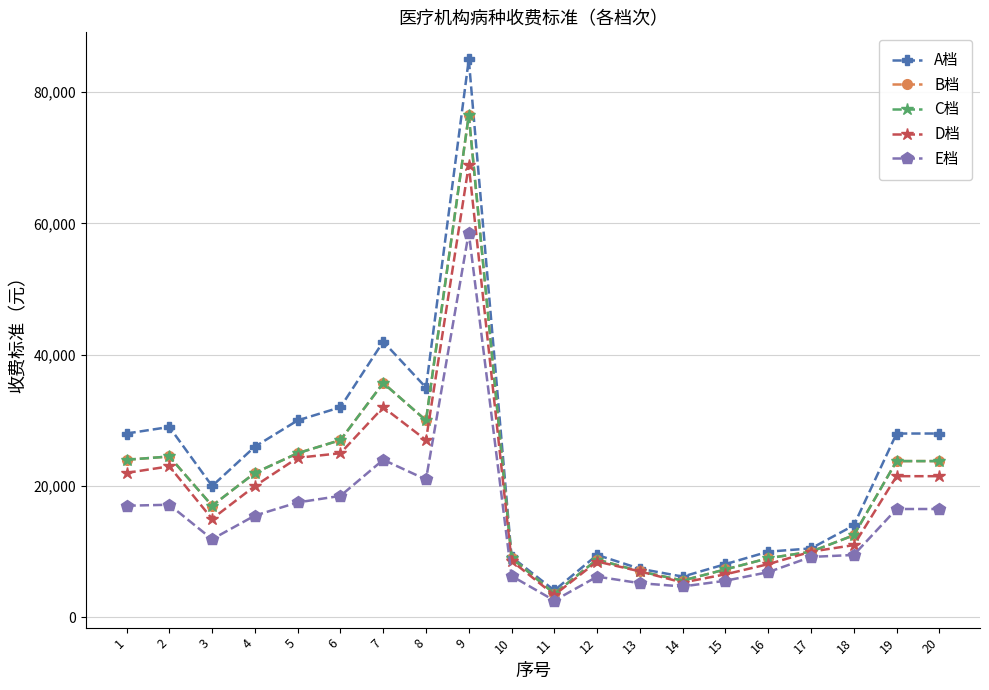

Is this an area chart (filled region under the line)?

No